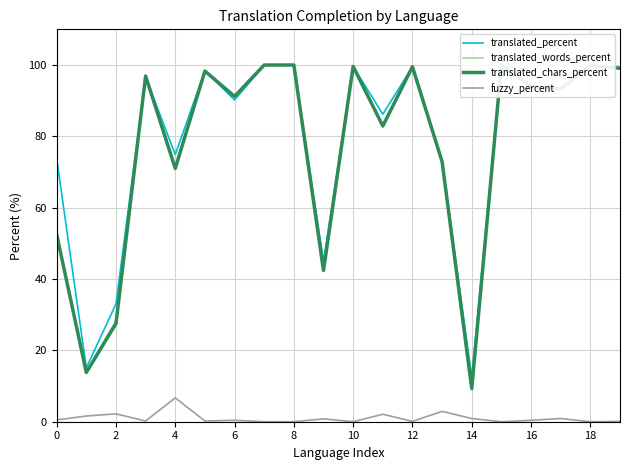

What are all the series names shown in the legend?

translated_percent, translated_words_percent, translated_chars_percent, fuzzy_percent